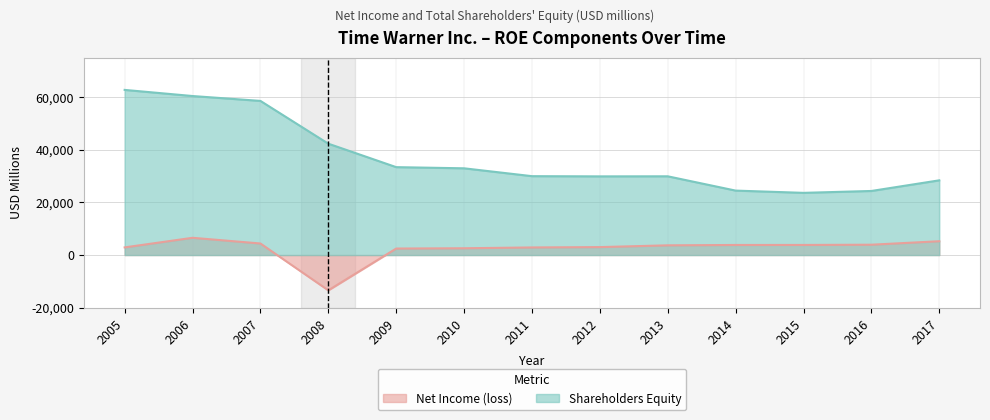

What is the maximum value shown in the chart?

62715